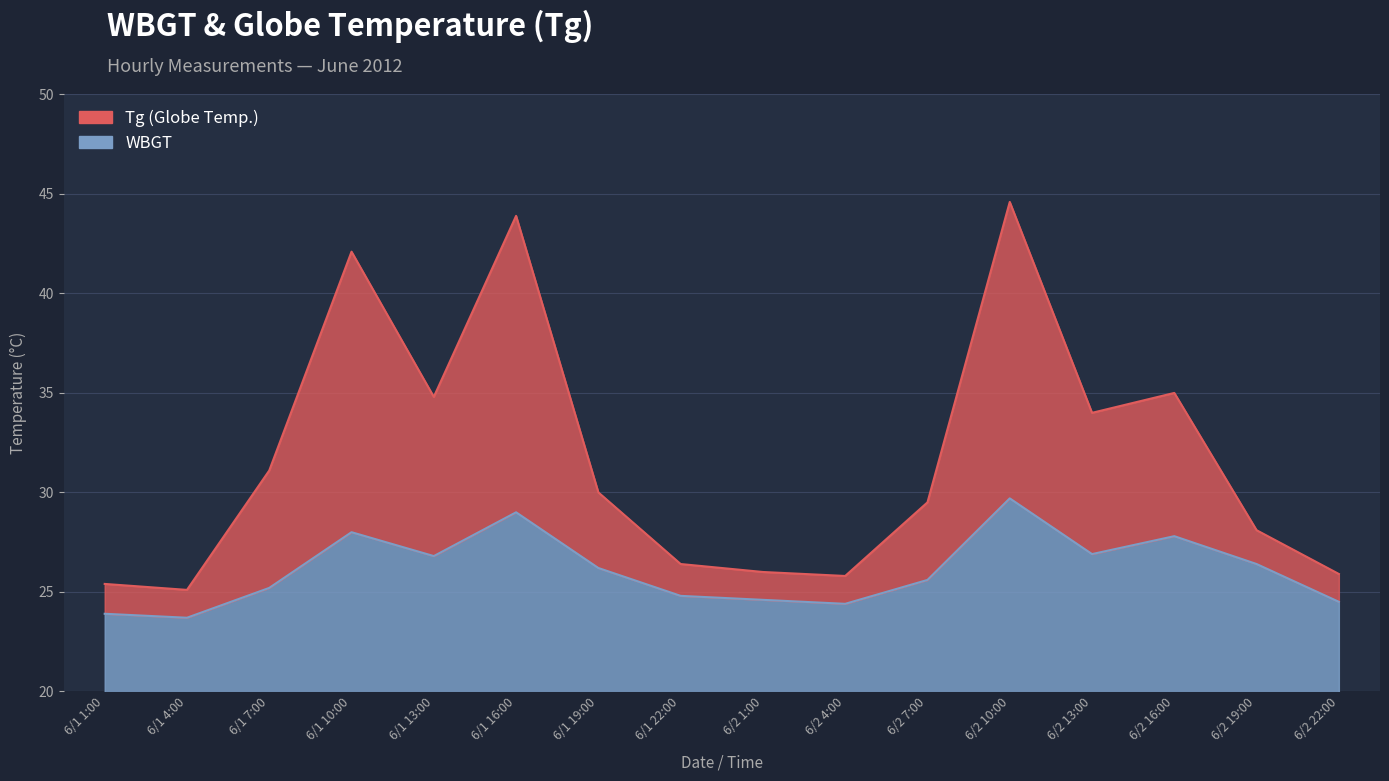

True or false: Tg has a value of 42.1 at 6/1 10:00.

True